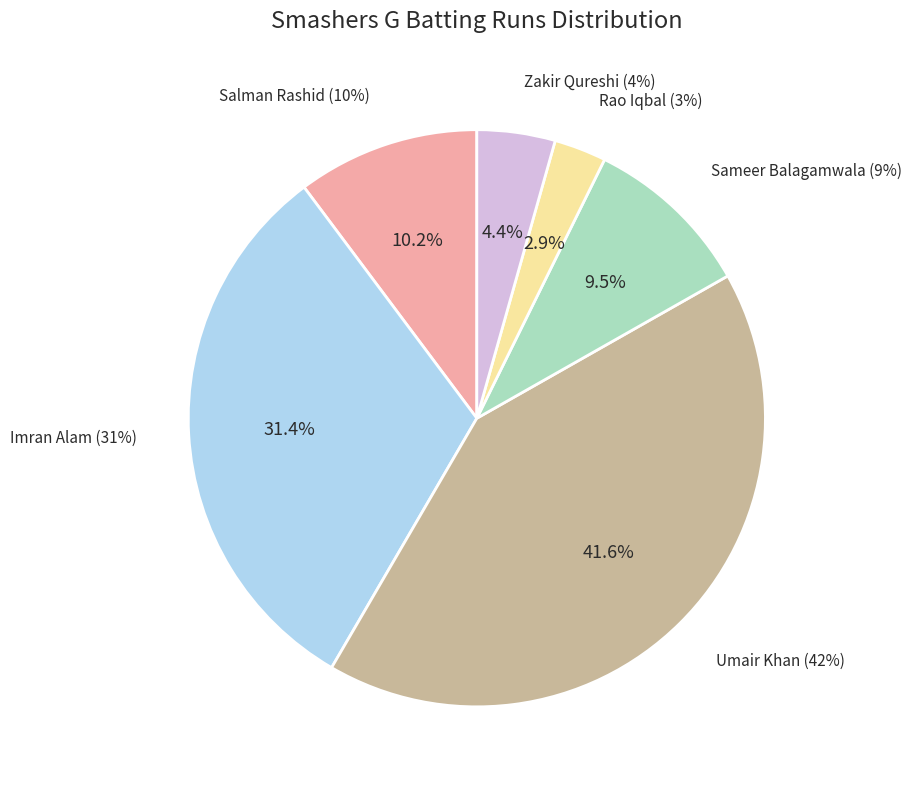

Between Imran Alam and Rao Iqbal, which is larger?

Imran Alam